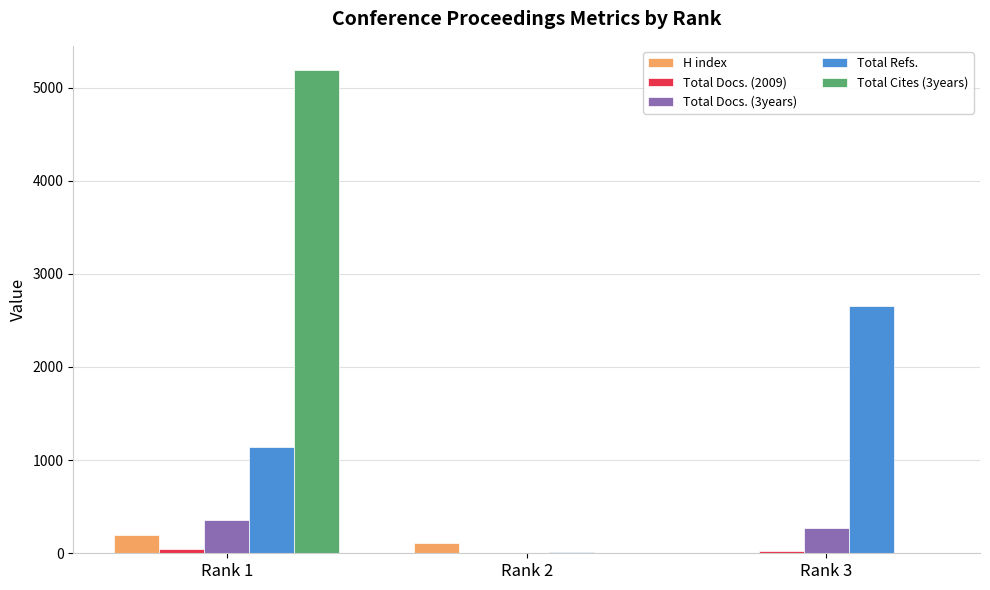

Count the Total Refs. values in the range 16 to 2659.

3